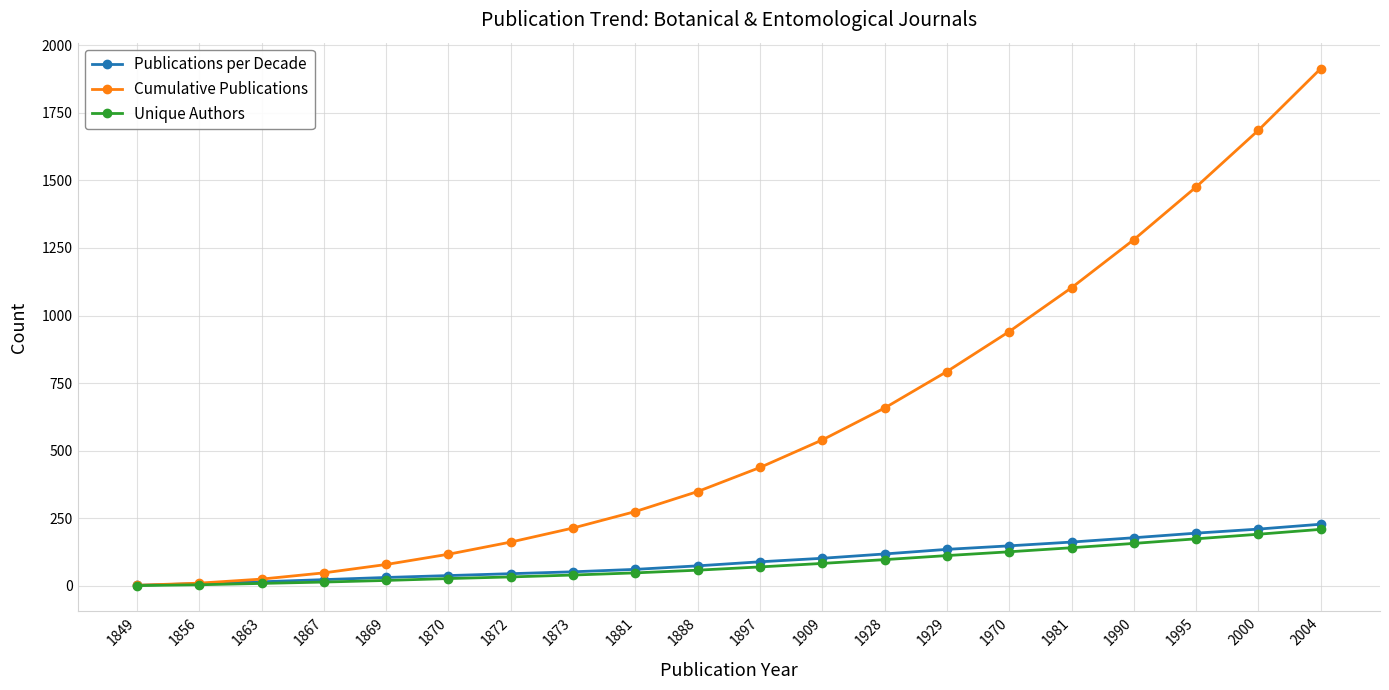

True or false: Unique Authors has a value of 174 at 1995.

True